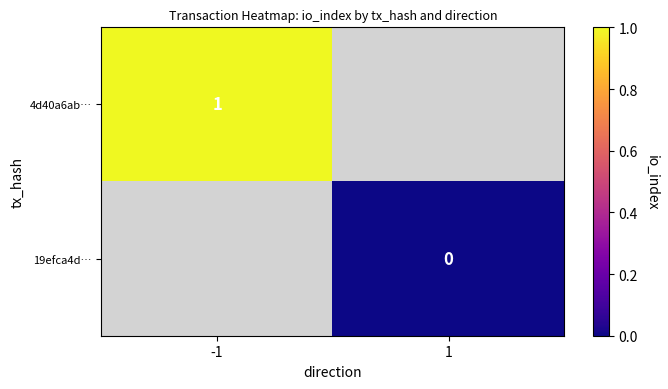

The 4d40a6ab… series shows 1 at -1. True or false?

True